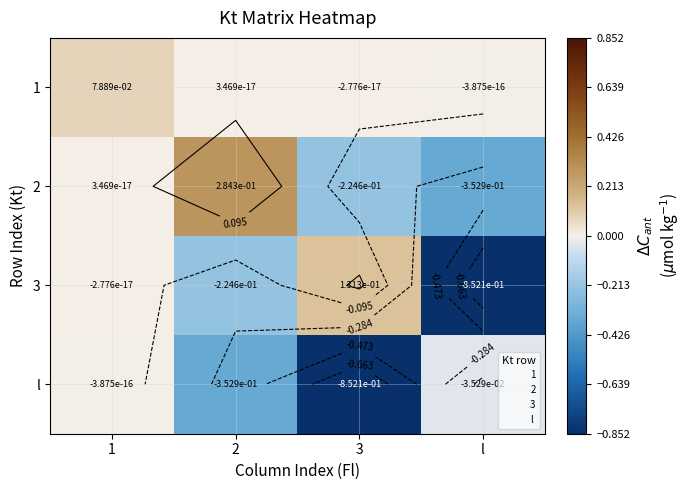

At 1, list the series in order from smallest to largest.

l, 3, 2, 1